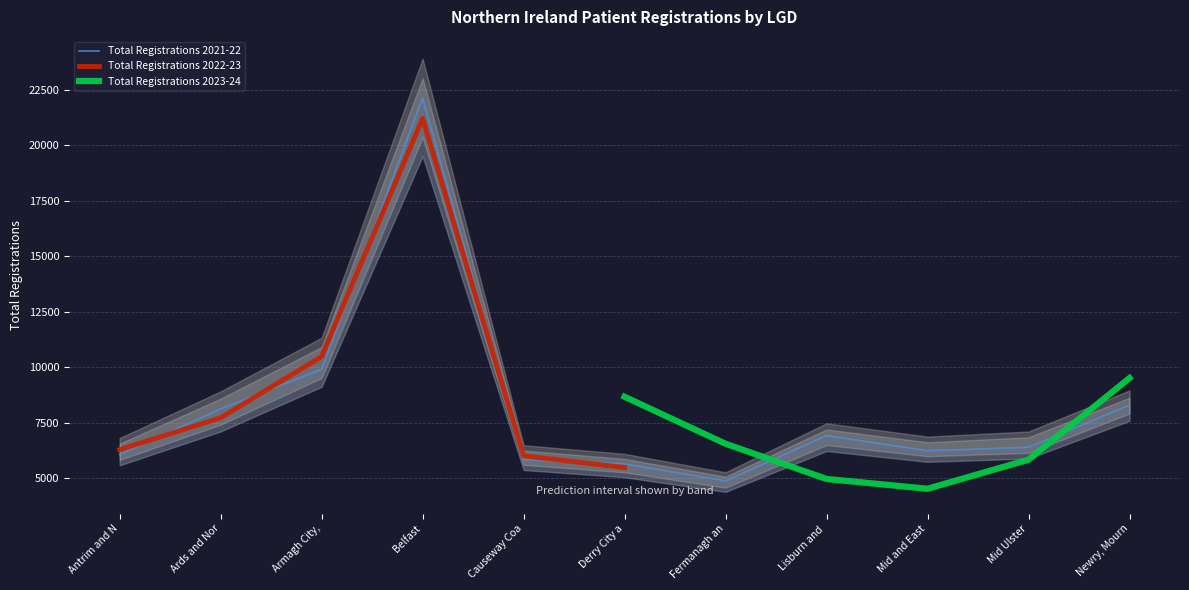

Where is the first local minimum for Total Registrations 2021-22?

Fermanagh and Omagh